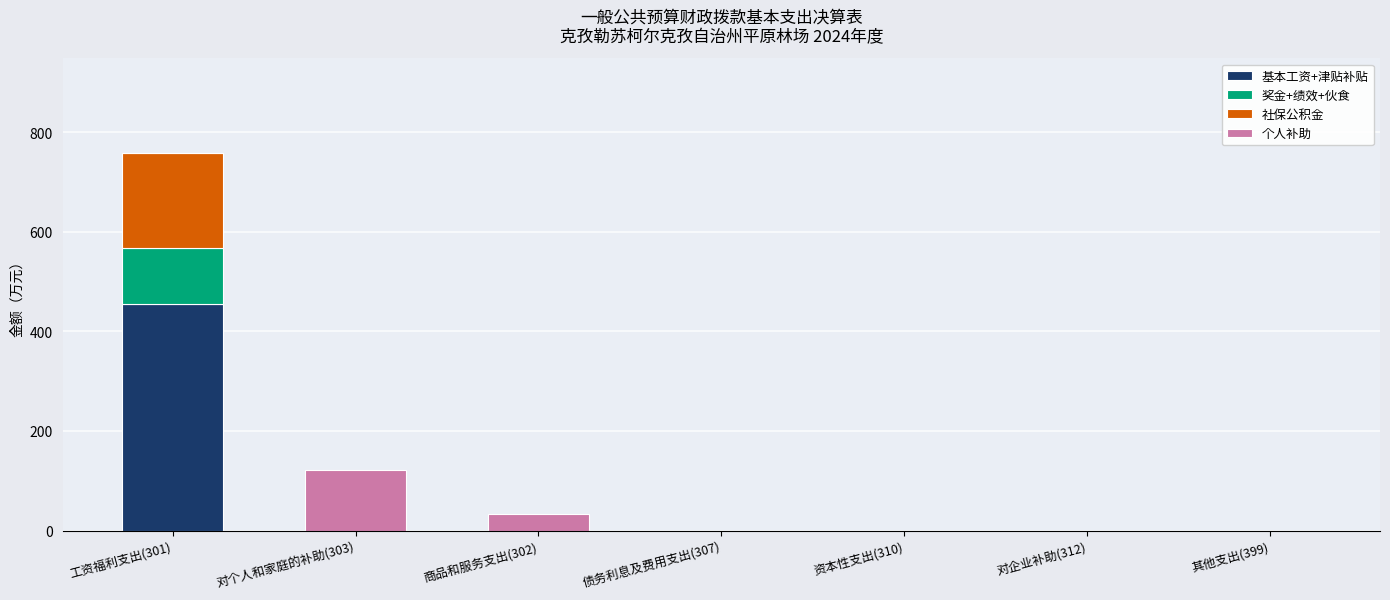

How many distinct data groups are displayed?

4